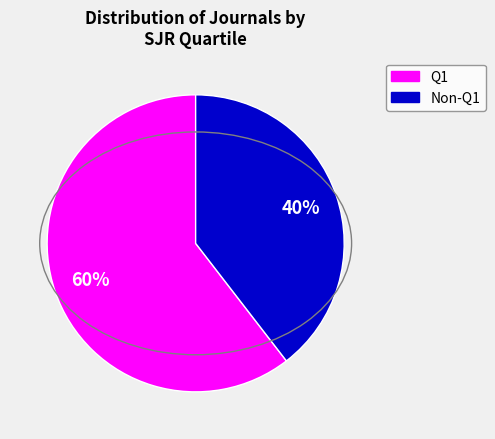

Count the number of slices in the pie.

2